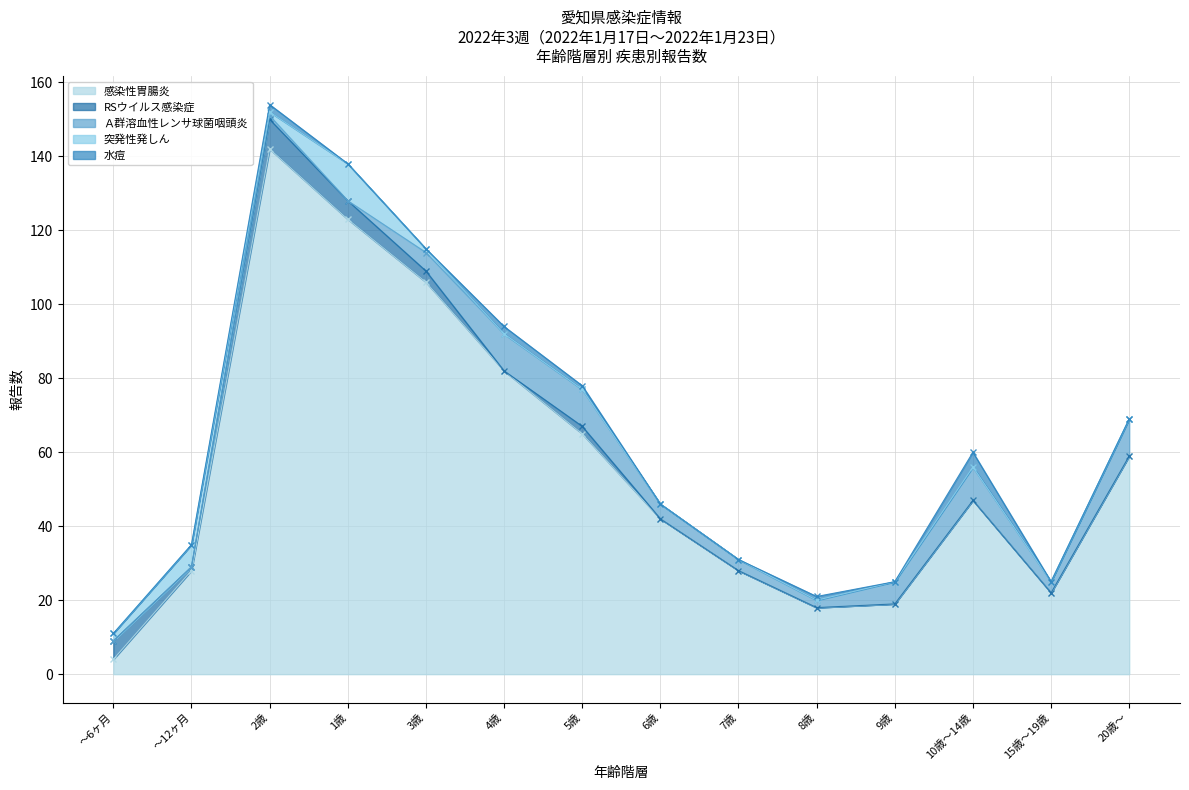

At which label does 感染性胃腸炎 reach its minimum?

～6ヶ月